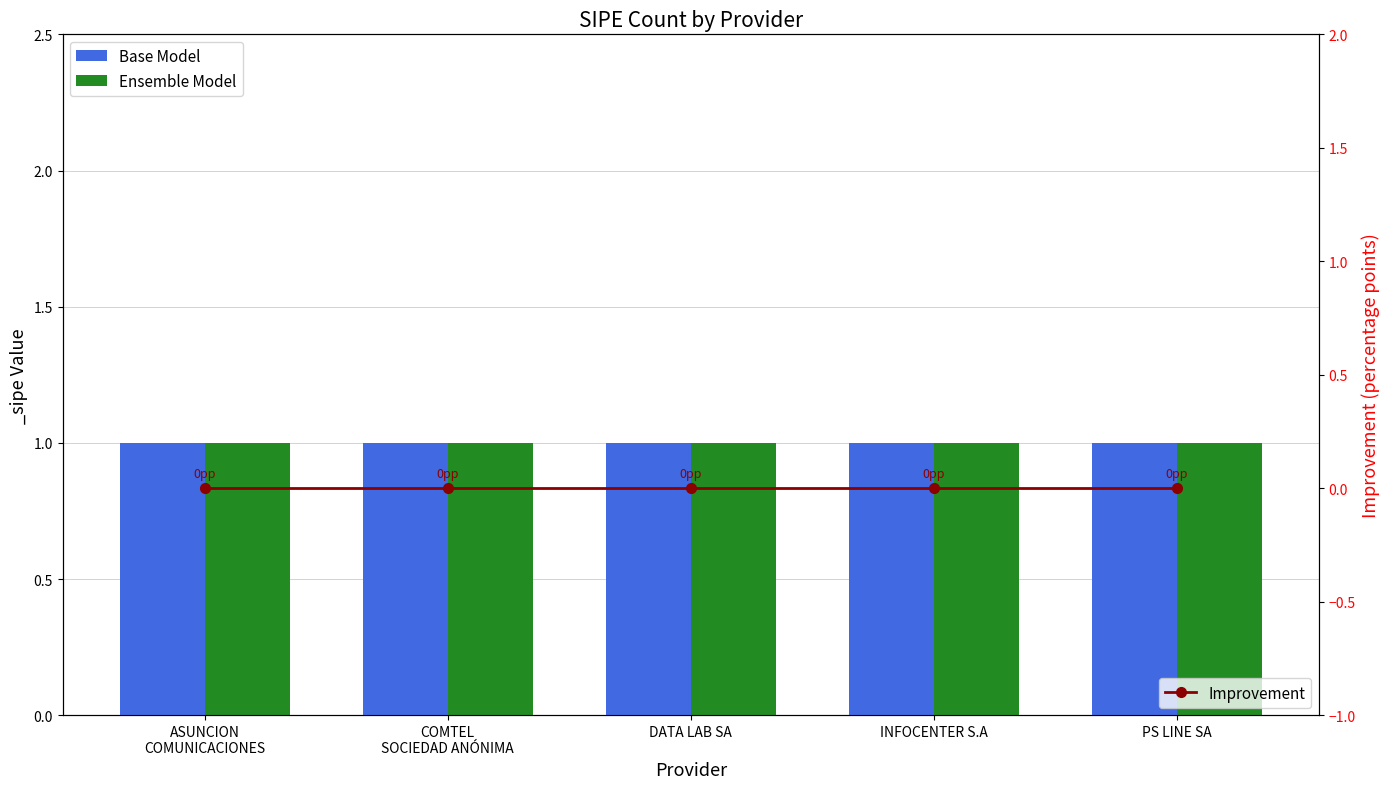

Which series changed the most between INFOCENTER S.A and PS LINE SA?

Base Model